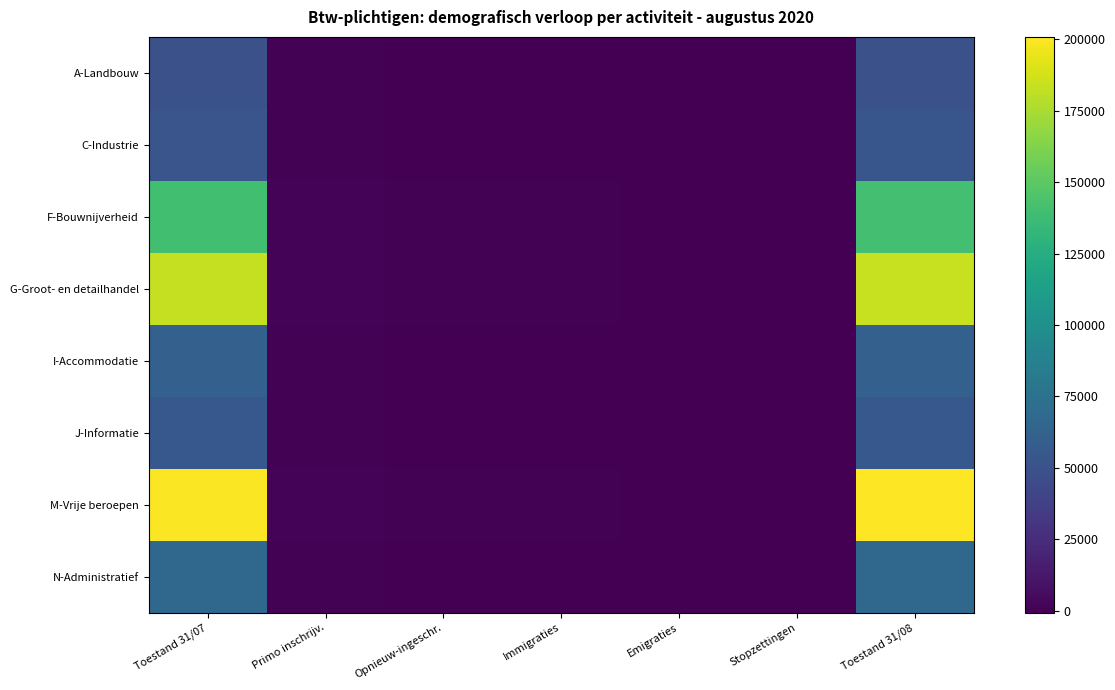

List the series in order of their peak value, highest first.

M-Vrije beroepen, G-Groot- en detailhandel, F-Bouwnijverheid, N-Administratief, I-Accommodatie, J-Informatie, C-Industrie, A-Landbouw